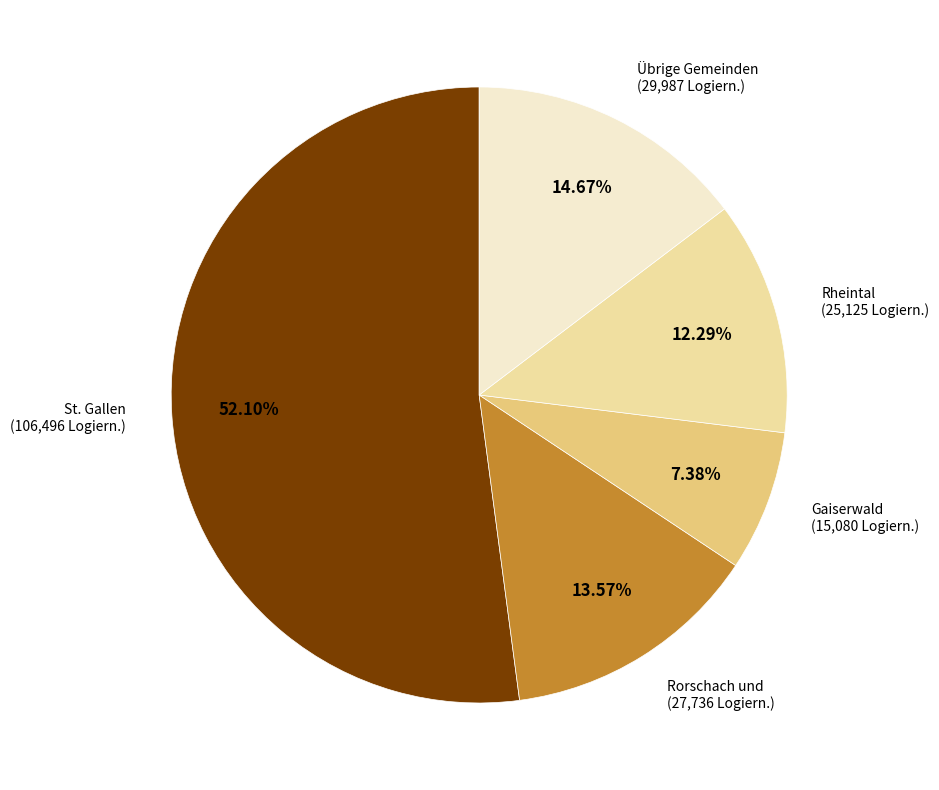

What percentage is the Rheintal slice, to the nearest percent?

12%